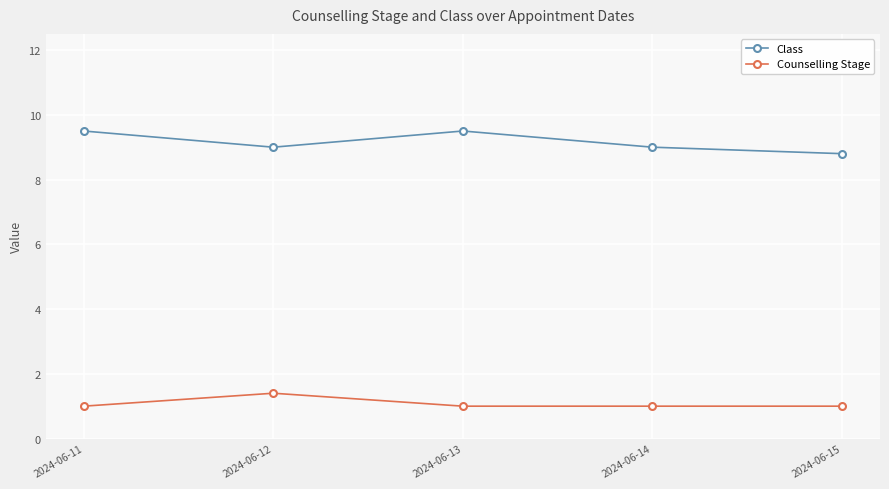

Is it true that Class equals 13.5 at 2024-06-12?

False